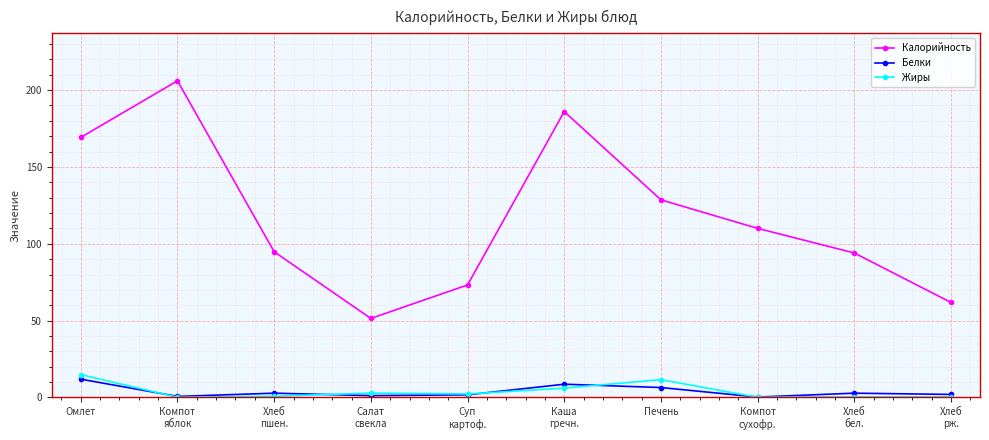

Where is the first local maximum for Калорийность?

Компот
яблок